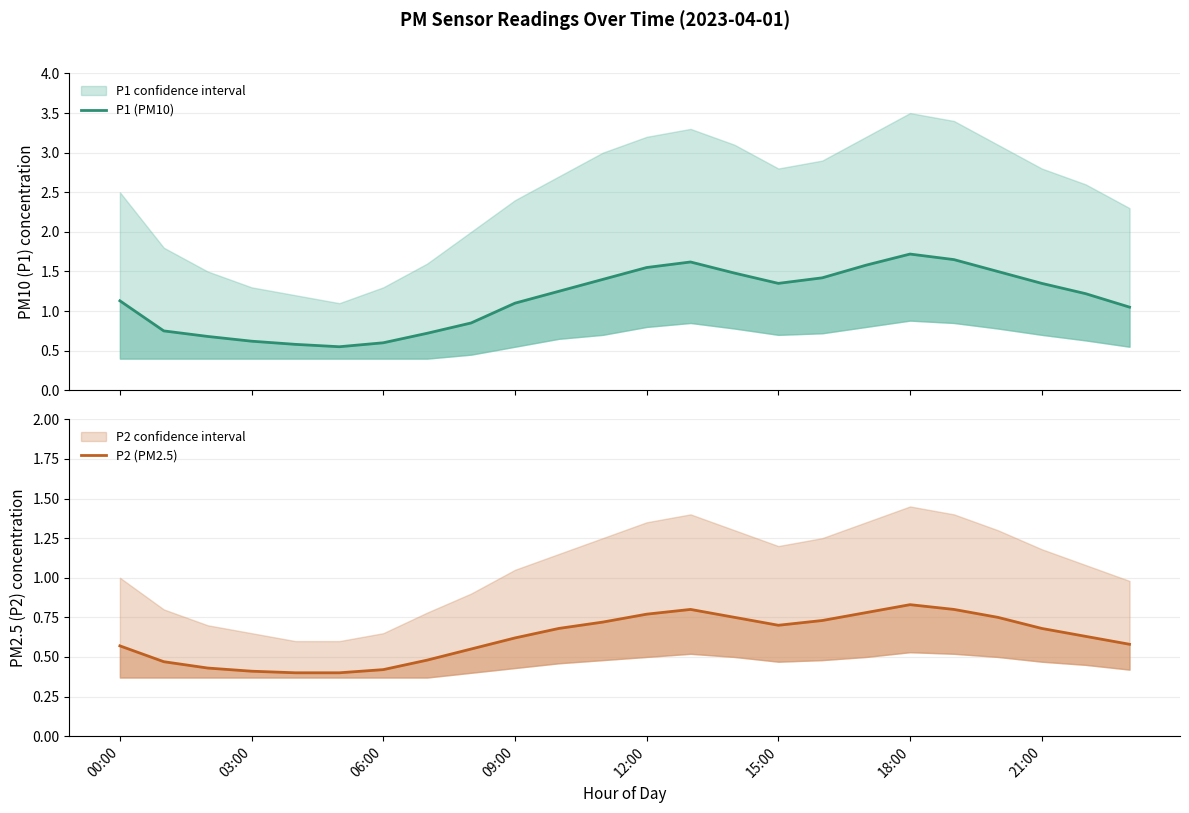

Does the chart display data point markers on the line(s)?

No